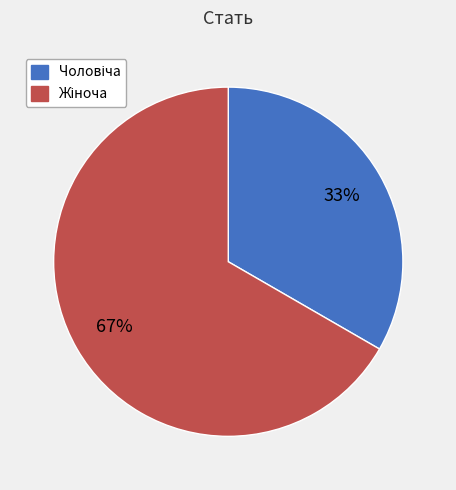

To the nearest percent, what is the average slice percentage?

50%